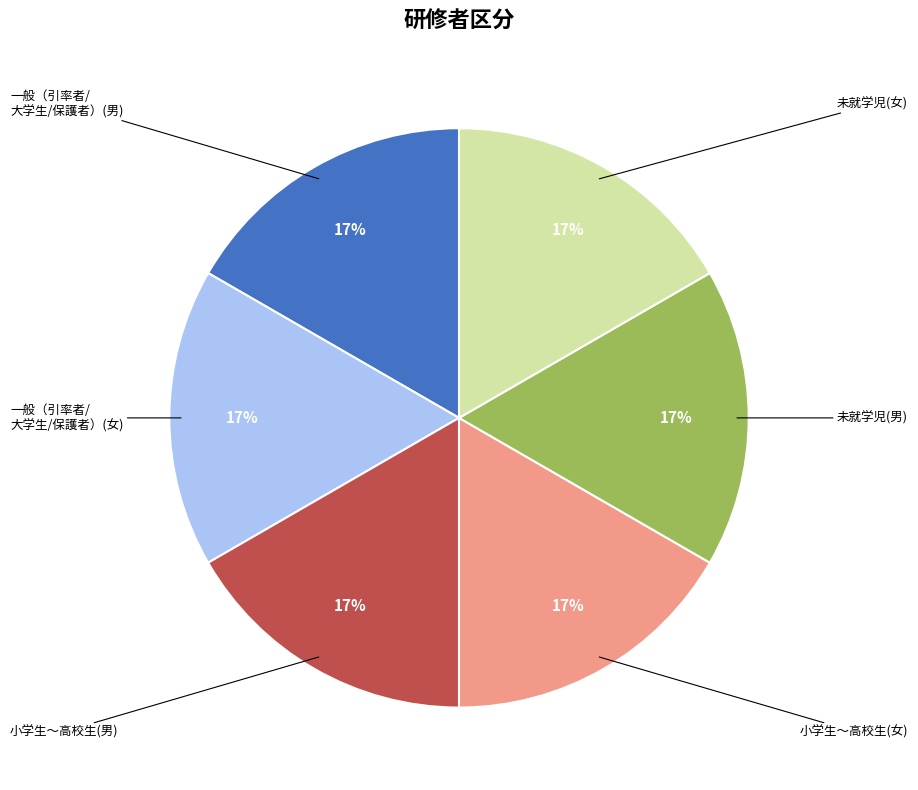

To the nearest percent, what is the average slice percentage?

17%